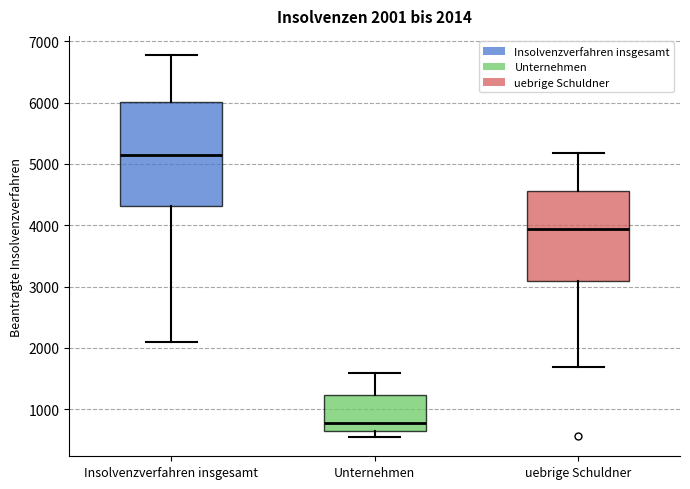

Which box is the tallest, from its lower edge to its upper edge?

Insolvenzverfahren insgesamt